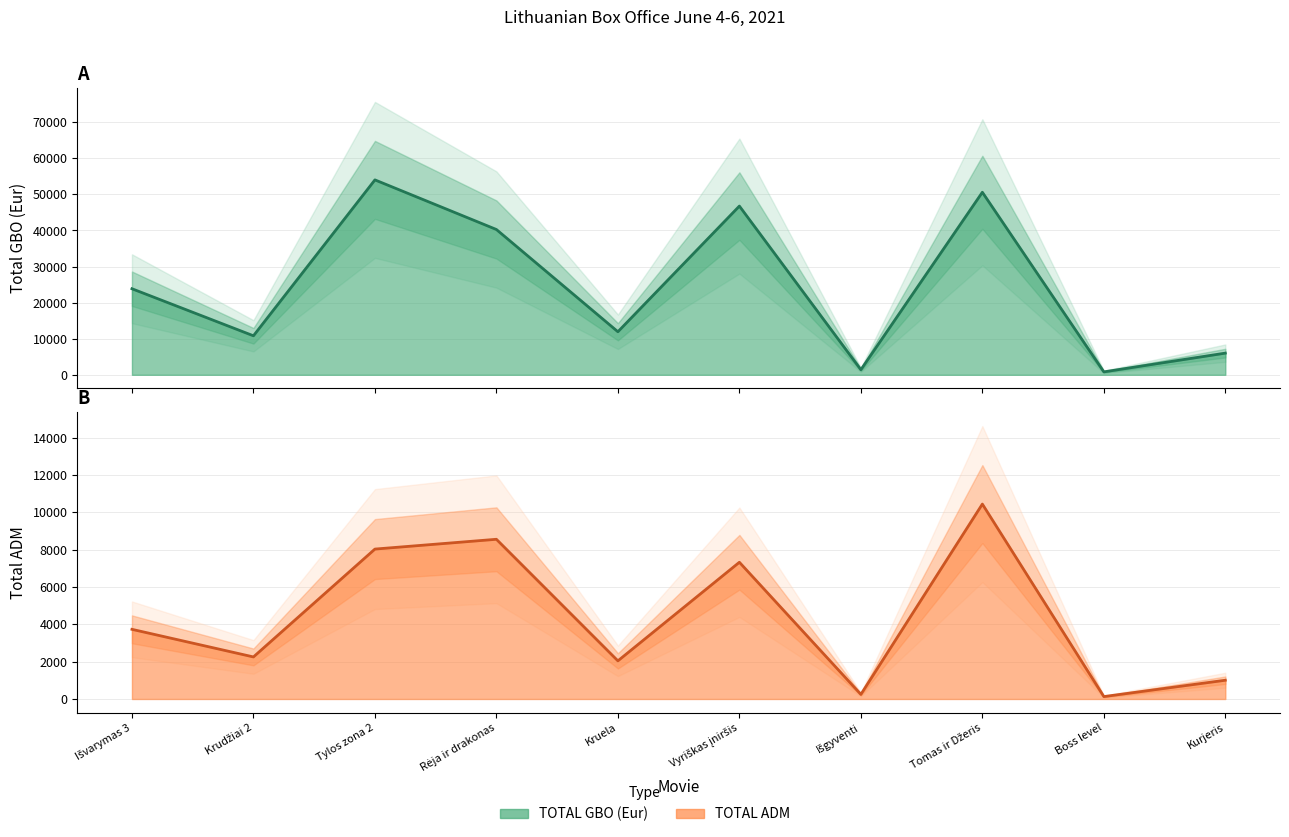

The value of TOTAL ADM at Boss level is 212.3. True or false?

False